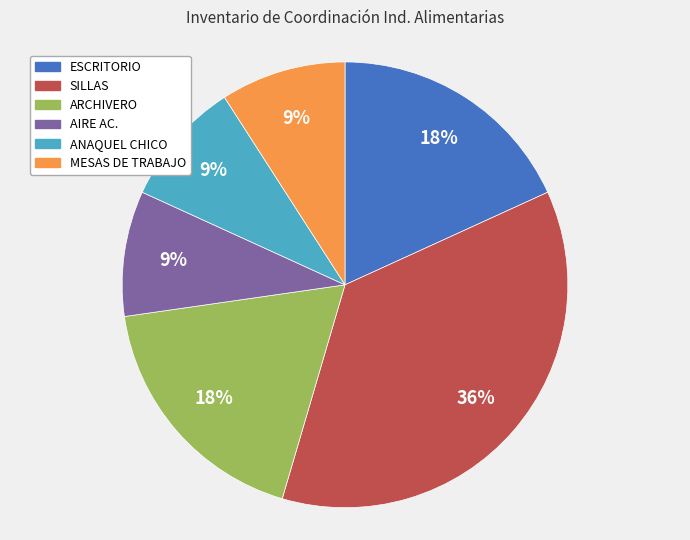

To the nearest percent, what is the average slice percentage?

17%